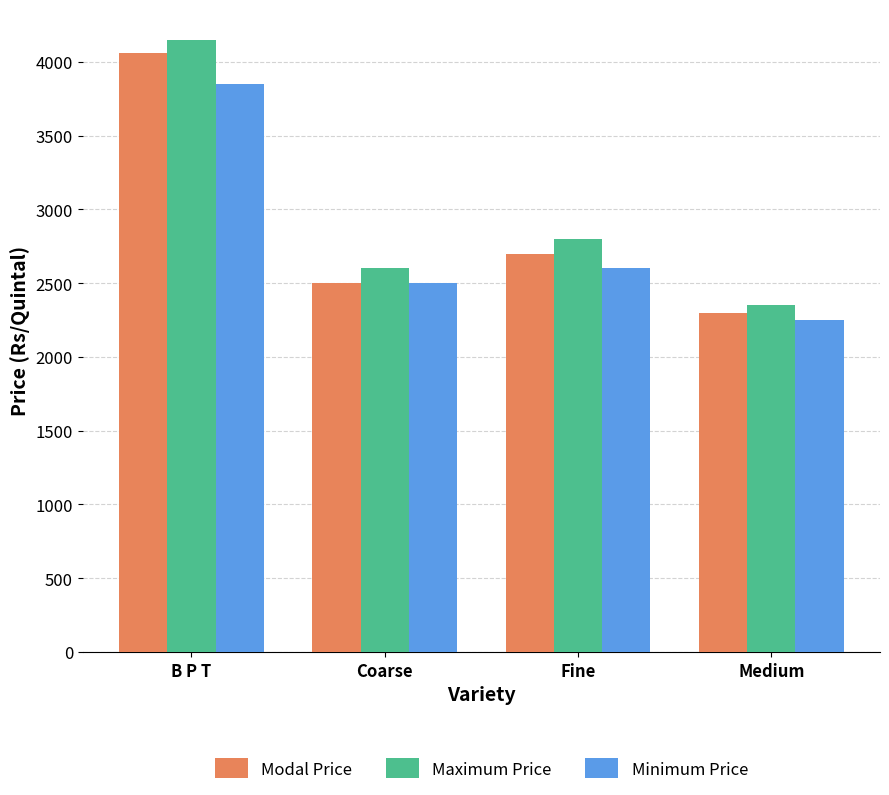

What is the total value across all series at B P T?

12060